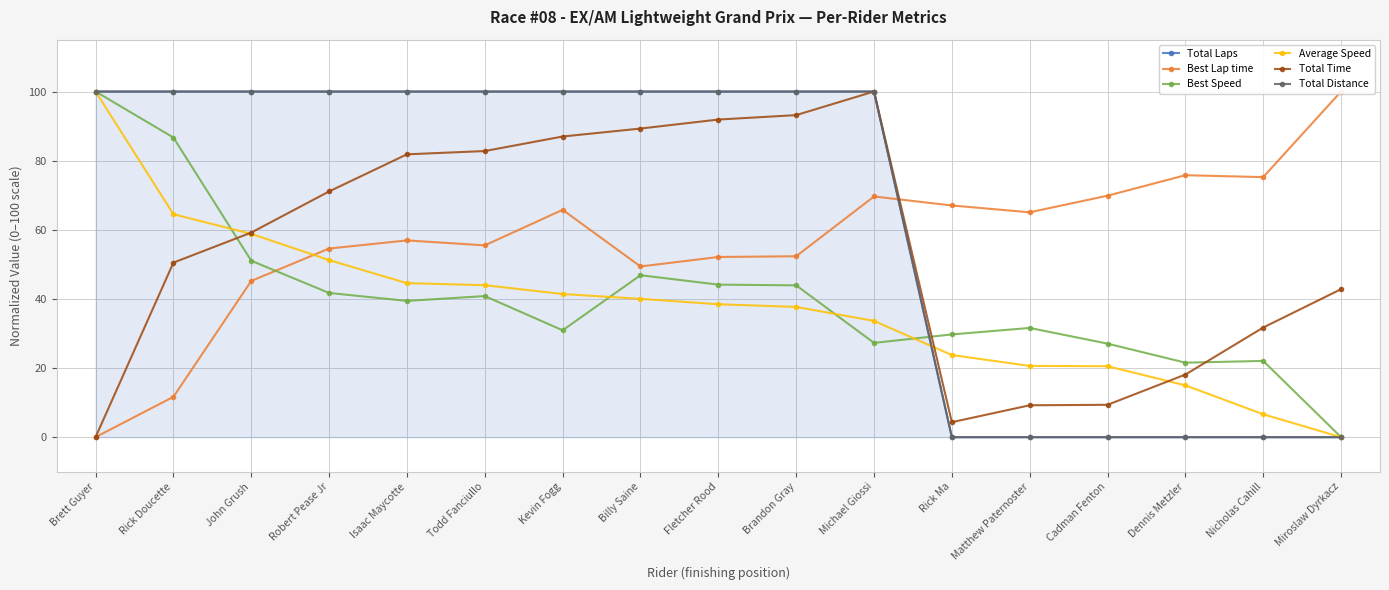

List the labels in order of Average Speed value, largest first.

Brett Guyer, Rick Doucette, John Grush, Robert Pease Jr, Isaac Maycotte, Todd Fanciullo, Kevin Fogg, Billy Saine, Fletcher Rood, Brandon Gray, Michael Giossi, Rick Ma, Matthew Paternoster, Cadman Fenton, Dennis Metzler, Nicholas Cahill, Miroslaw Dyrkacz